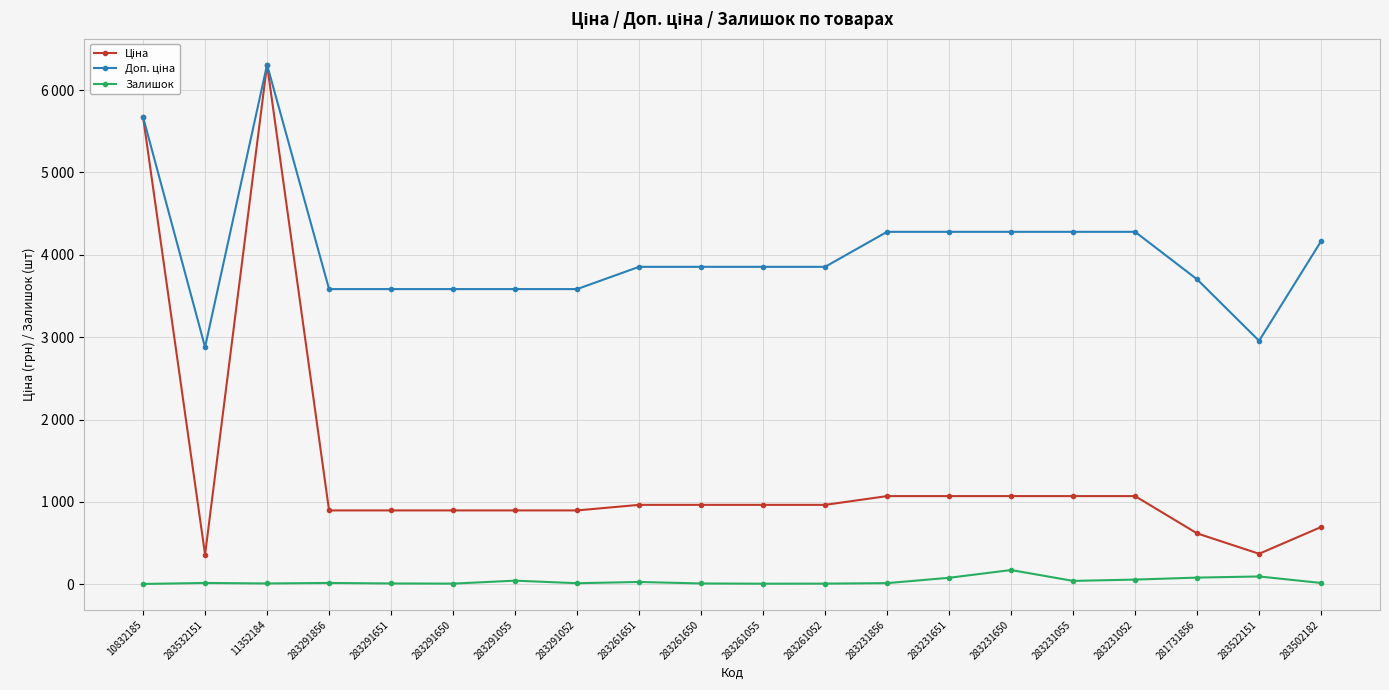

How many distinct data groups are displayed?

3